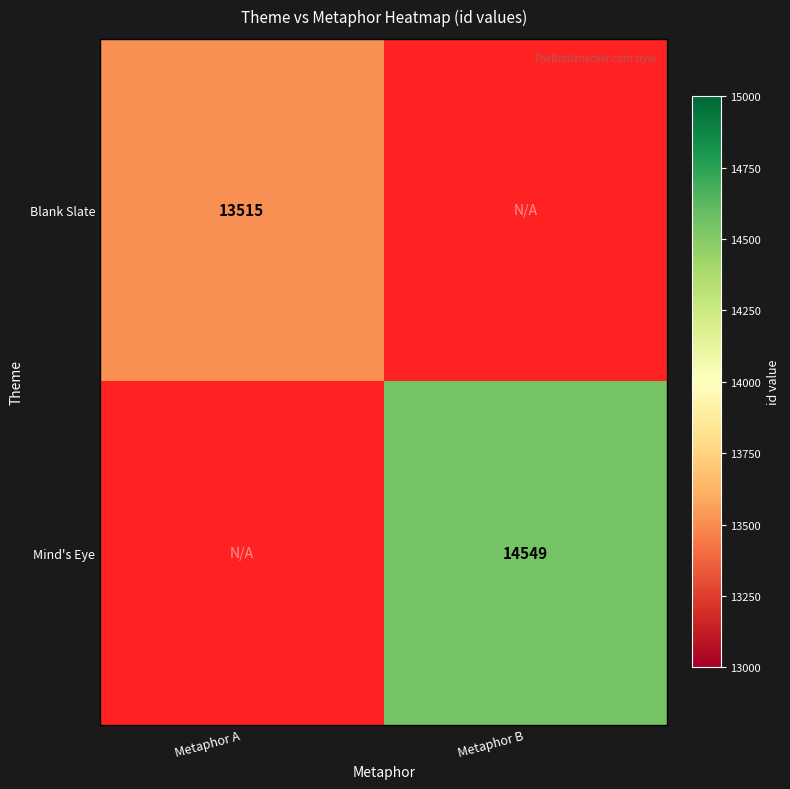

The value of Blank Slate at Metaphor A is 13515. True or false?

True